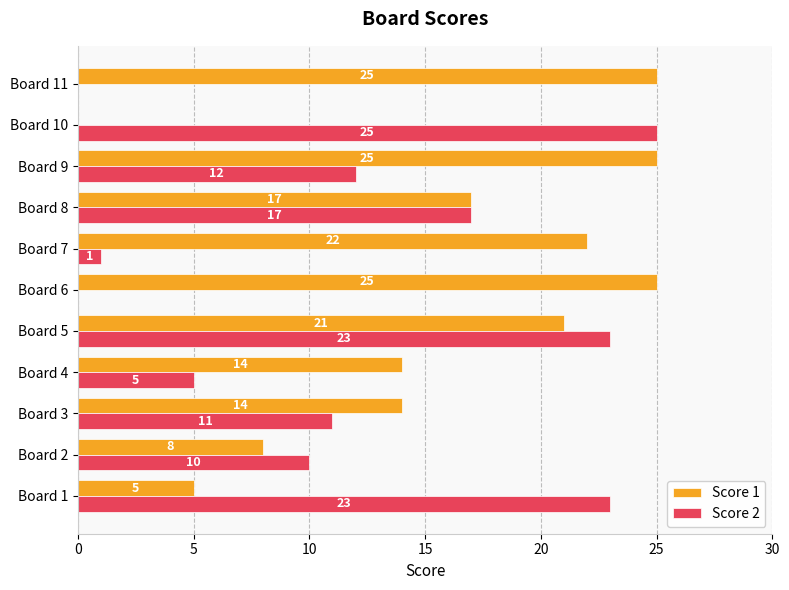

Read the Score 1 value at Board 6, to the nearest 5.

25